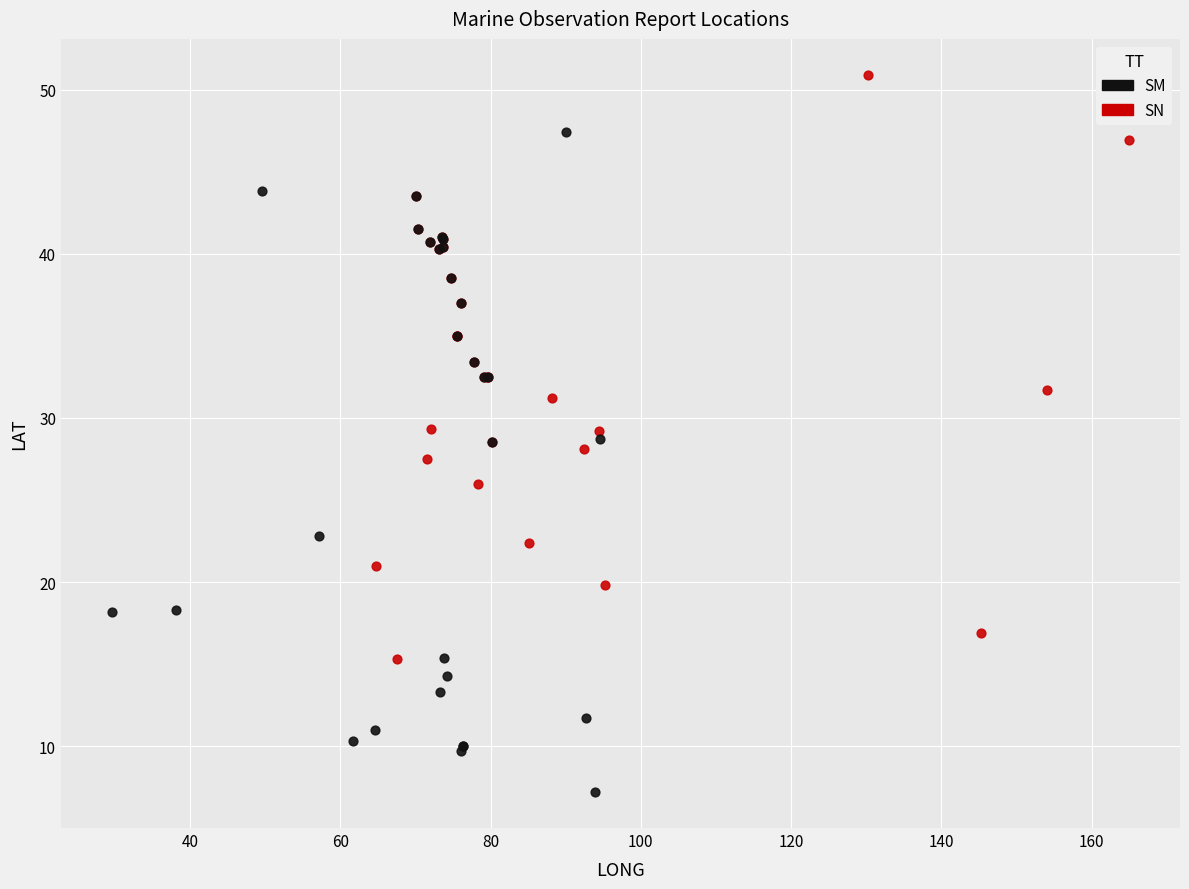

Which series has the widest spread of Y values?

SM